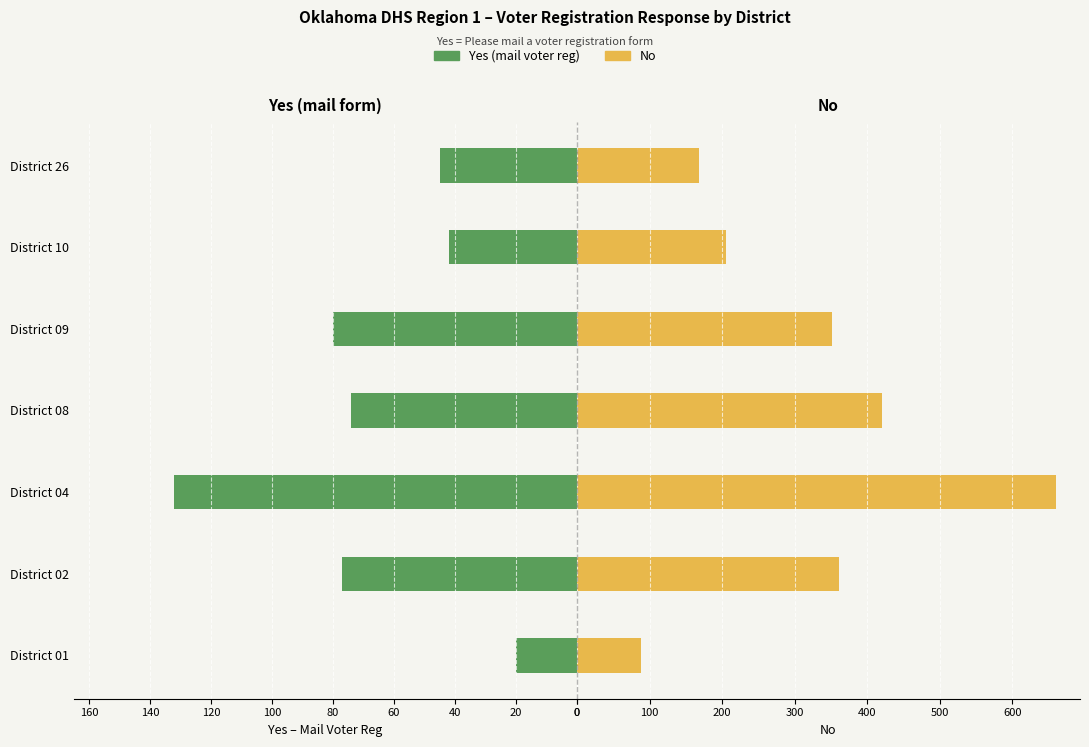

Is it true that No equals 205 at District 10?

True